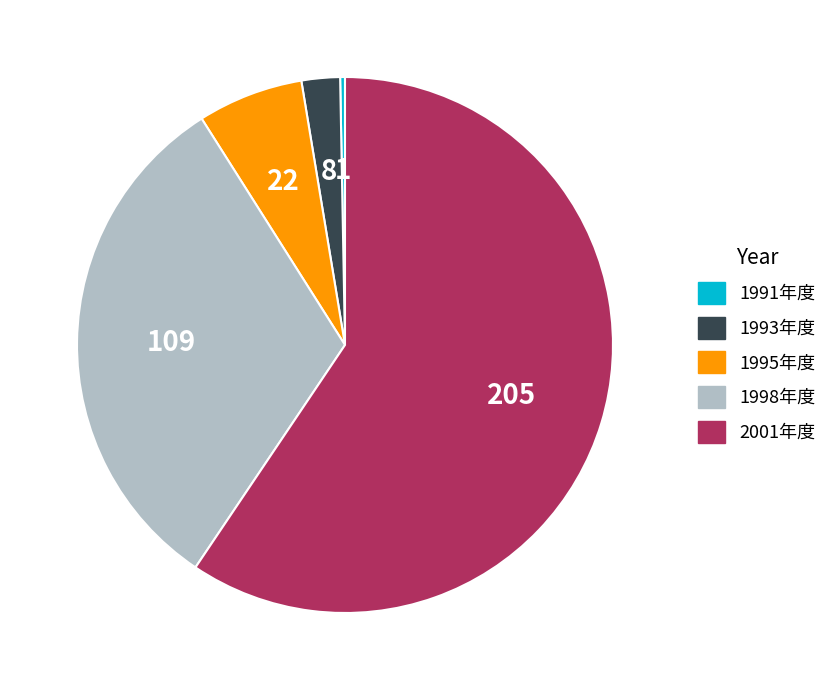

Rank the categories by value from lowest to highest.

1991年度, 1993年度, 1995年度, 1998年度, 2001年度